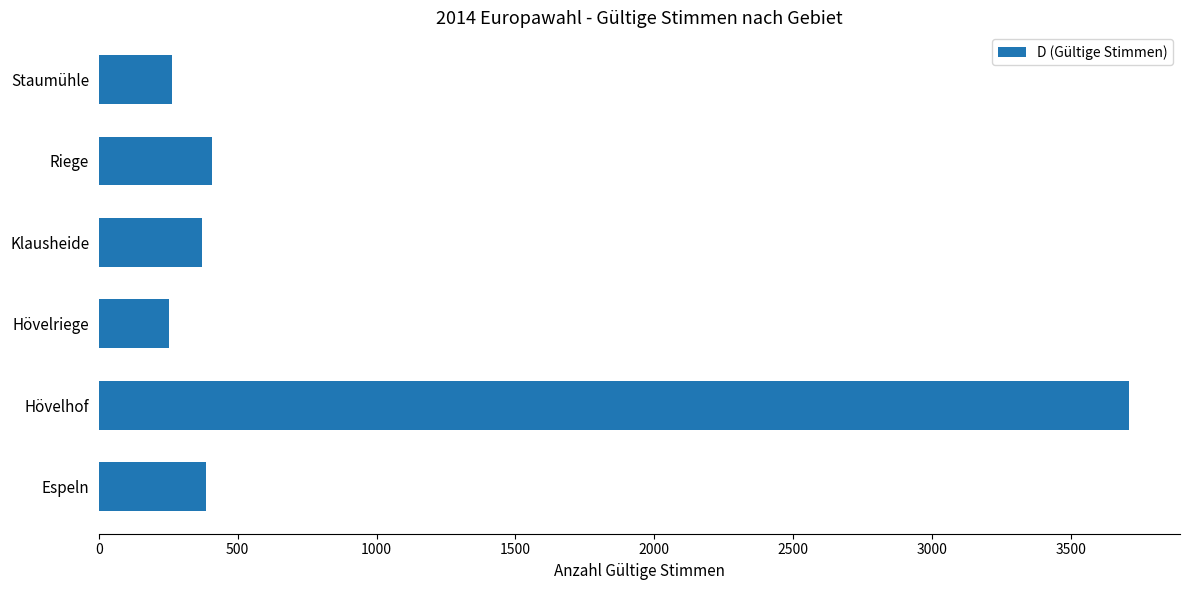

What value does the data have at Riege?

407